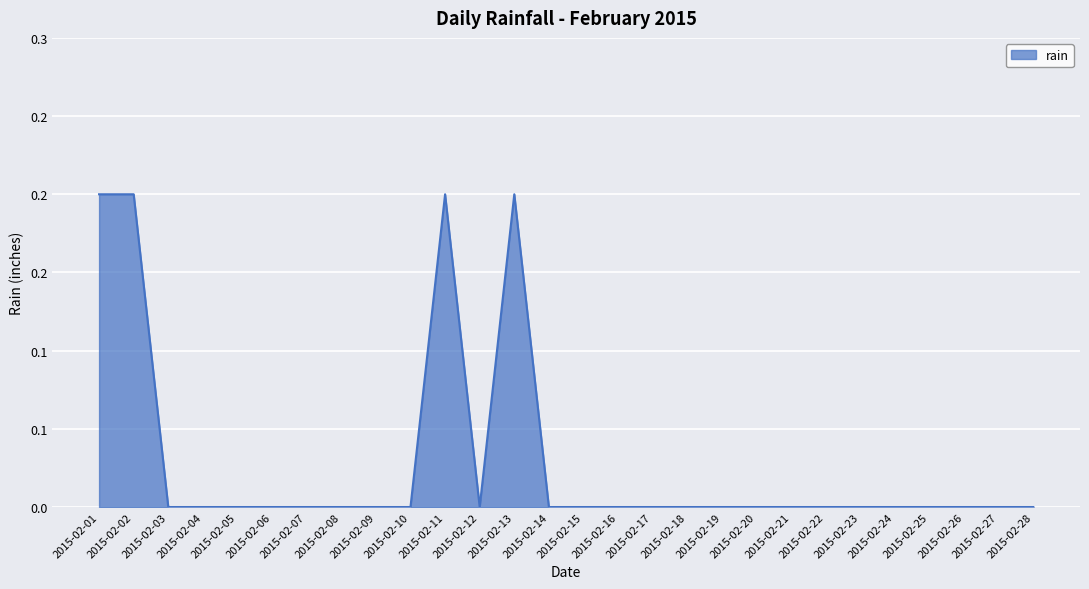

Does the chart display data point markers on the line(s)?

No